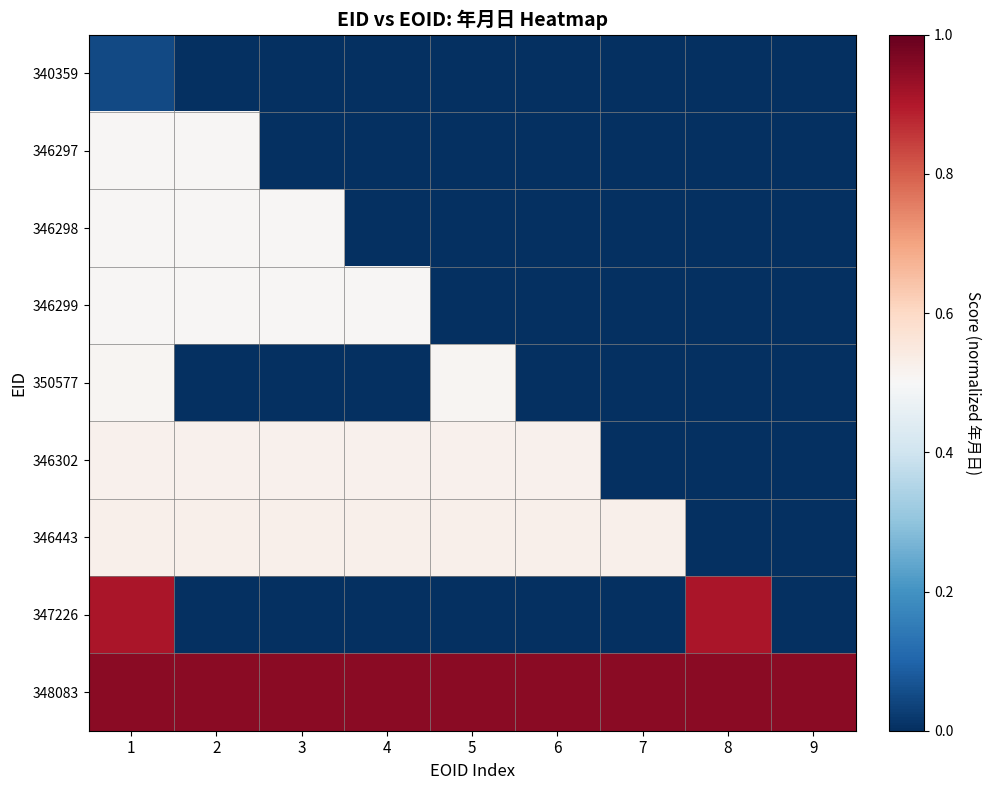

Which category has the lowest value across all series?

2